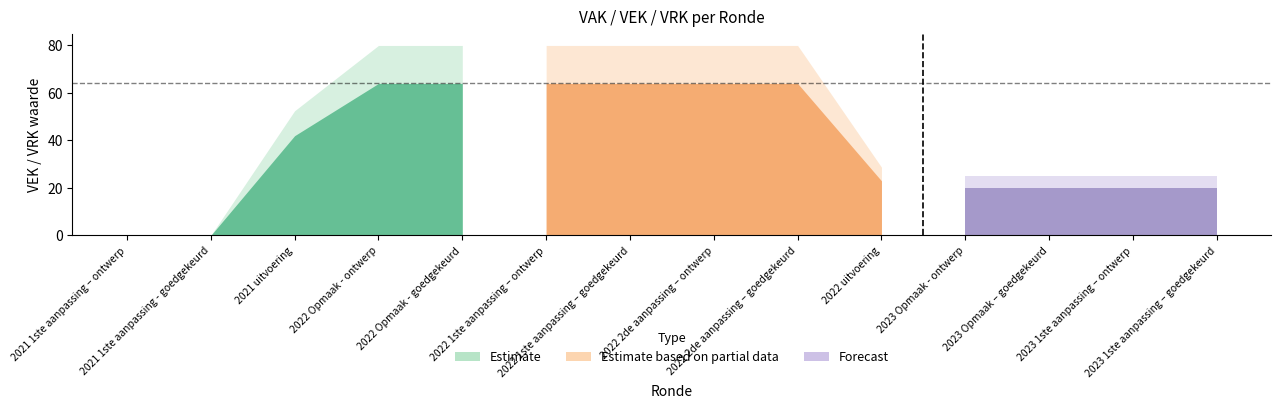

True or false: VRK and VEK intersect in this chart.

False